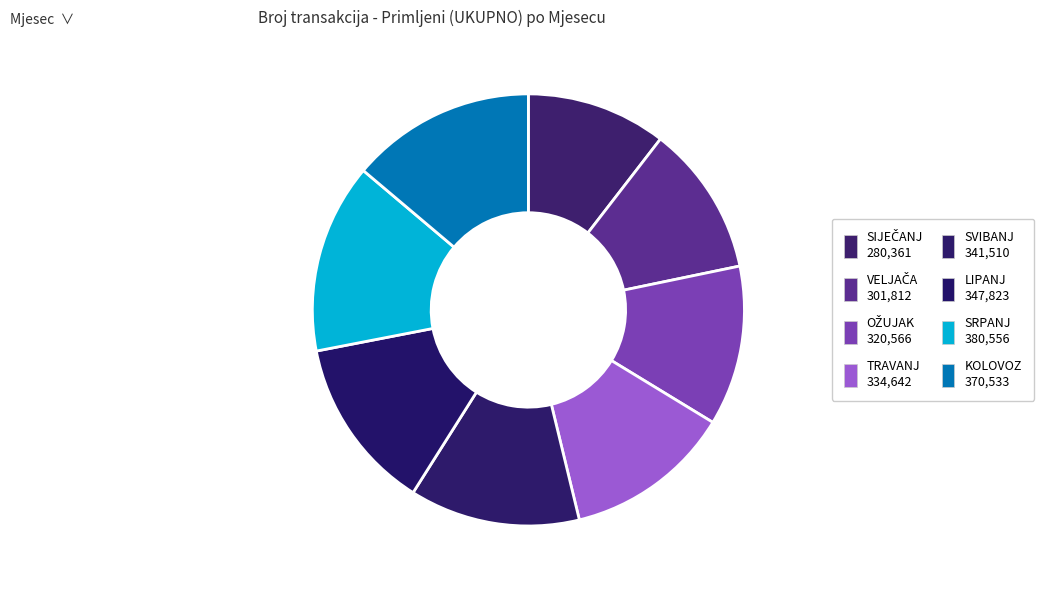

How many slices are in this pie chart?

8